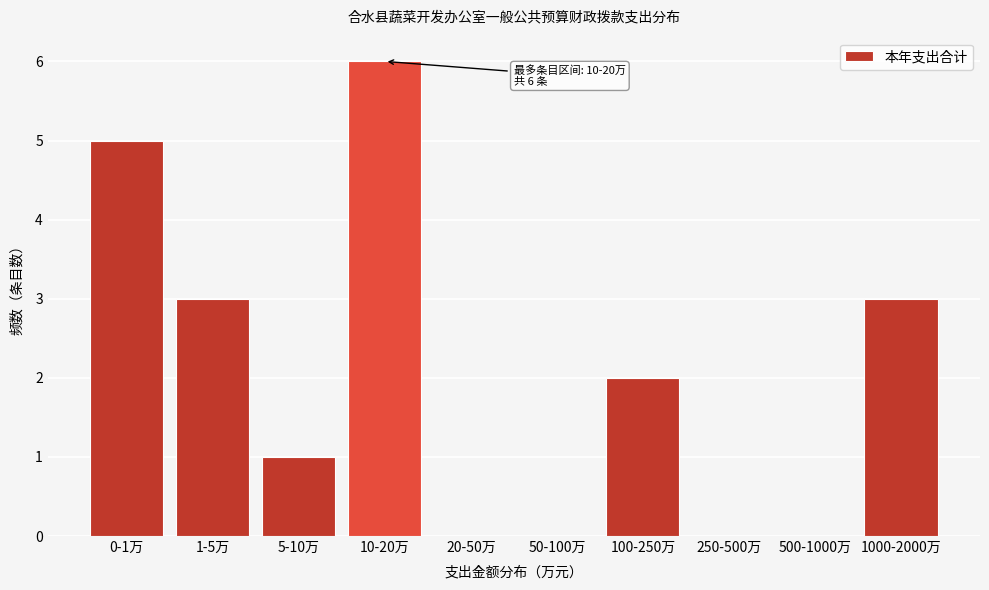

Reading left to right, what are all the values shown in this chart?

0-1万=5	1-5万=3	5-10万=1	10-20万=6	20-50万=0	50-100万=0	100-250万=2	250-500万=0	500-1000万=0	1000-2000万=3